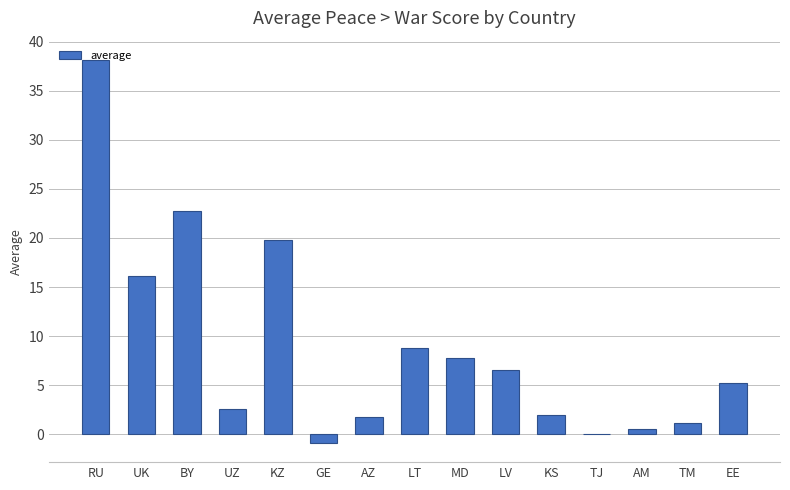

What is the approximate value at KS?

2.0